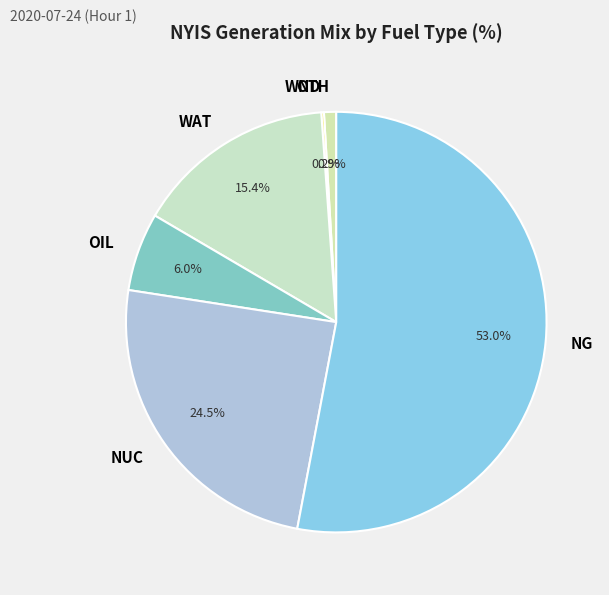

Which category has the biggest portion of the pie?

NG